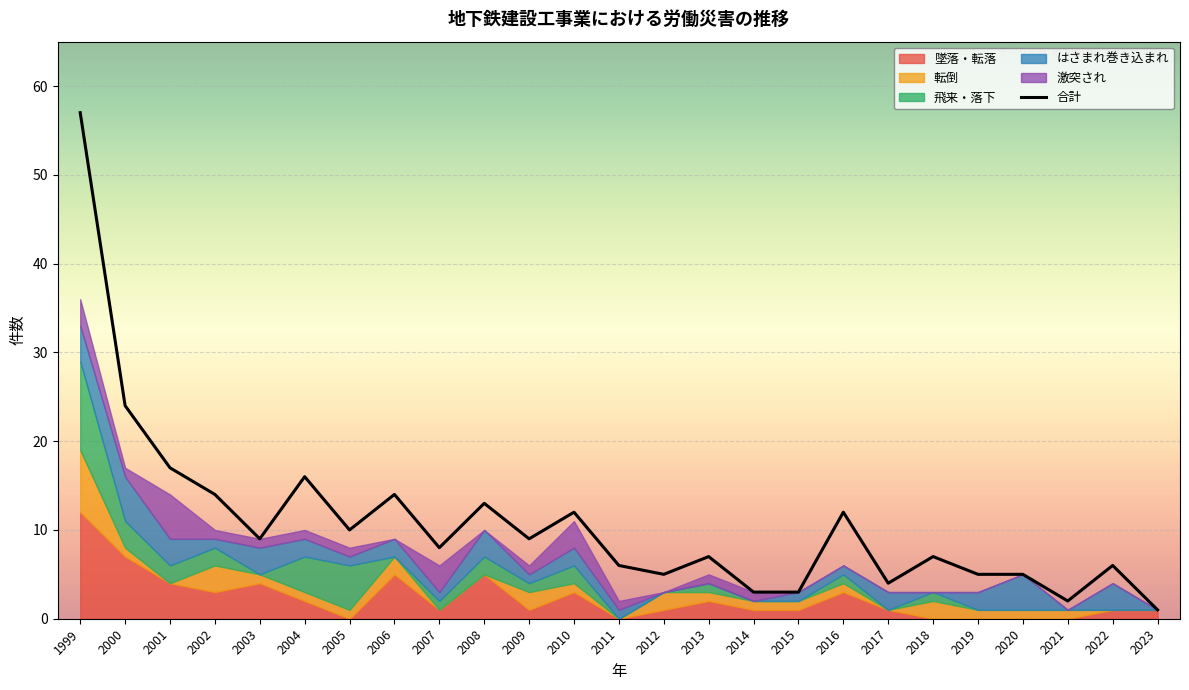

At which category does the data reach its first local peak?

2004